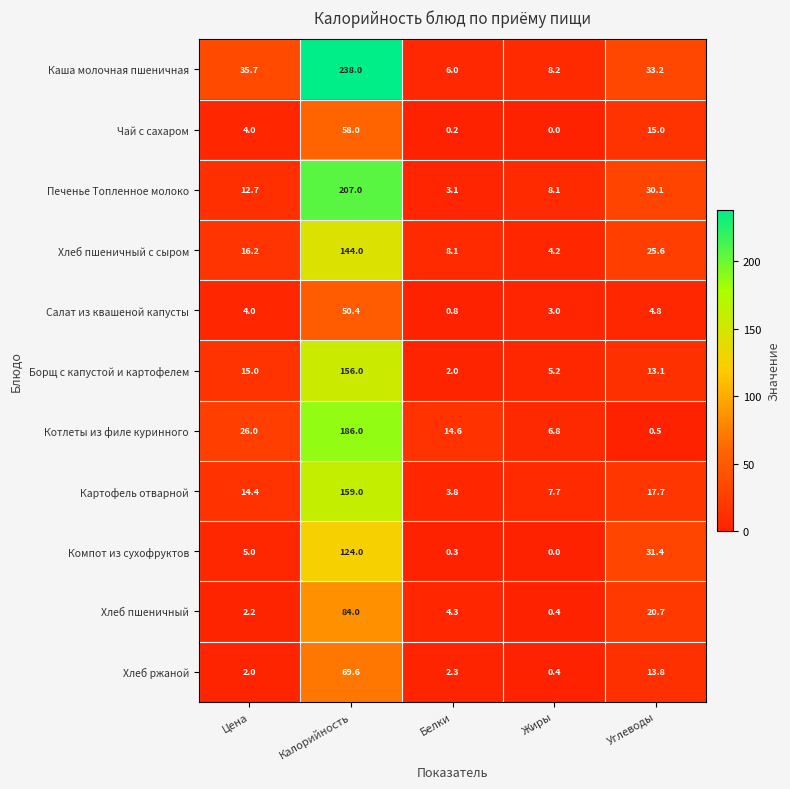

The Салат из квашеной капусты series shows 4.0 at Цена. True or false?

True